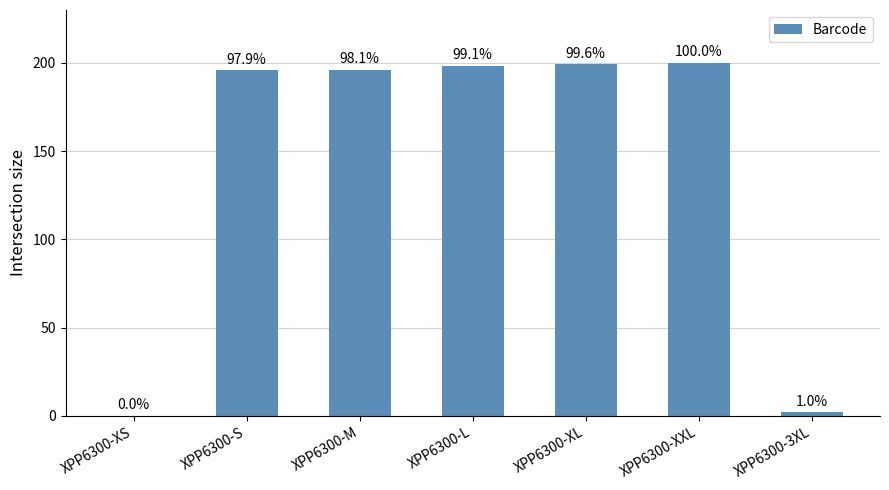

The chart shows a value of 195.8 at XPP6300-S. True or false?

True